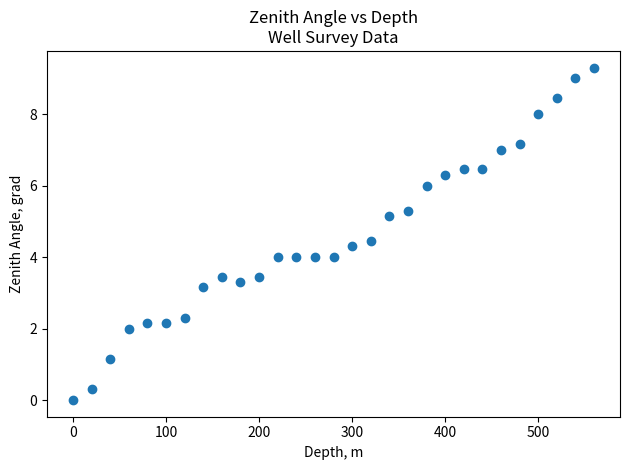

What is the range of Y values (max minus min)?

9.3